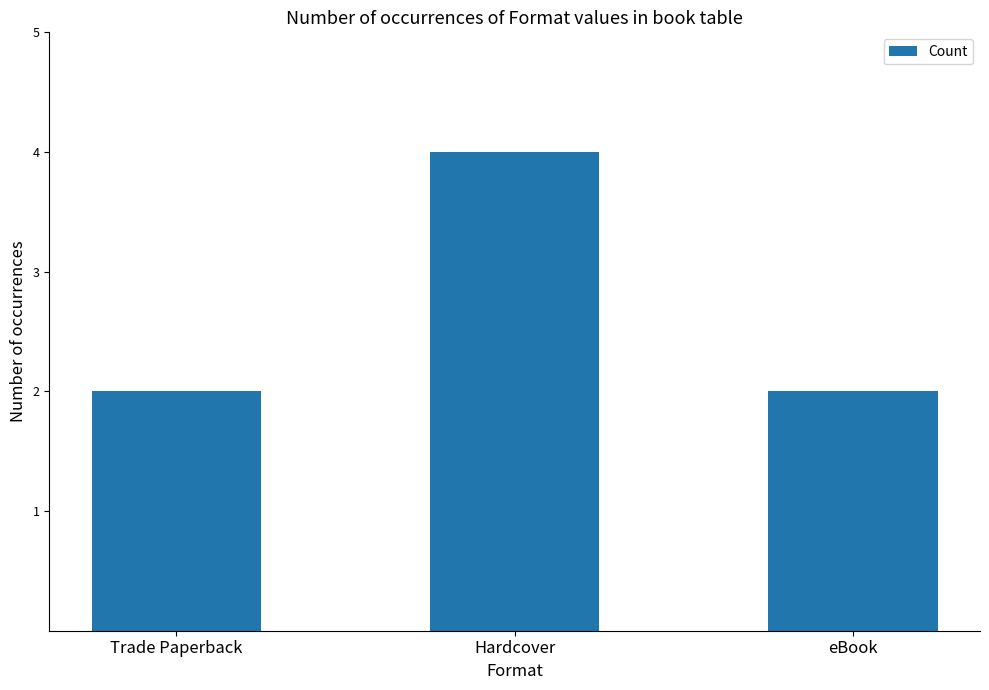

What is the value of the 2nd bar from the left?

4